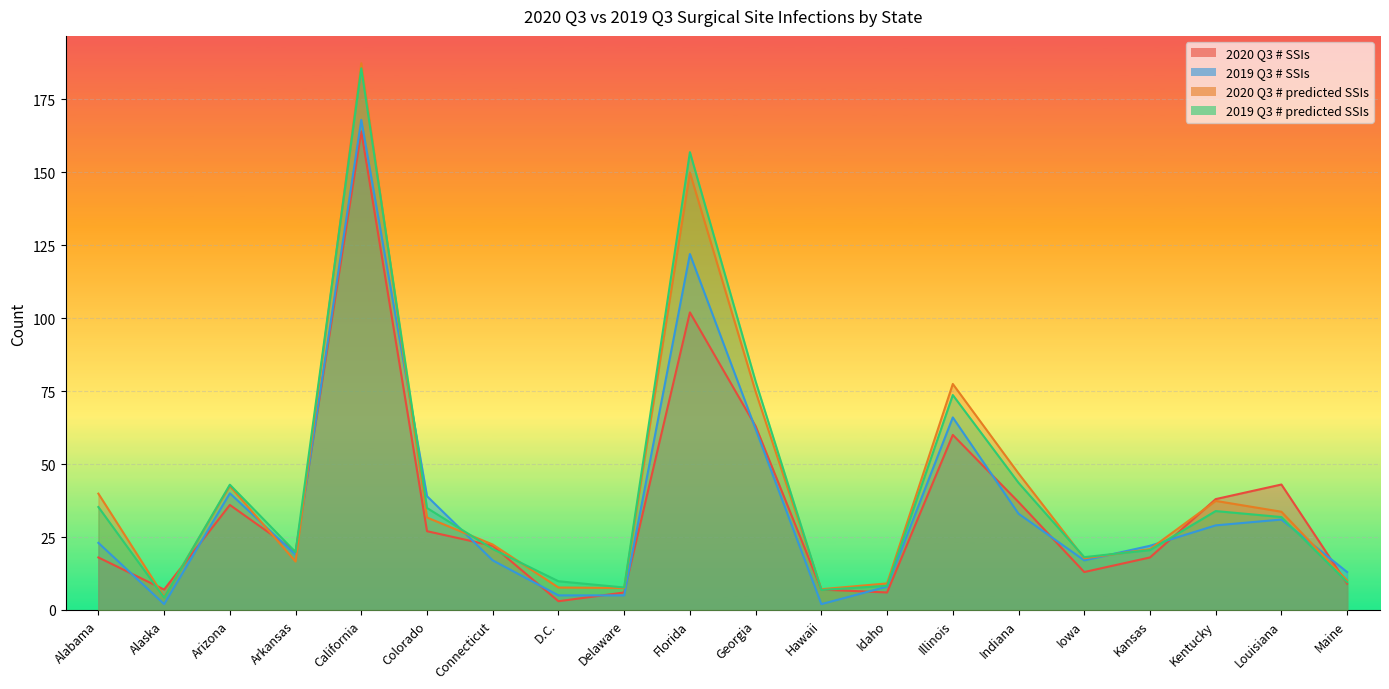

Reading left to right, transcribe all the data shown in this chart.

2020 Q3 # SSIs: Alabama=18.0	Alaska=7.0	Arizona=36.0	Arkansas=20.0	California=164.0	Colorado=27.0	Connecticut=22.0	D.C.=3.0	Delaware=6.0	Florida=102.0	Georgia=63.0	Hawaii=7.0	Idaho=6.0	Illinois=60.0	Indiana=37.0	Iowa=13.0	Kansas=18.0	Kentucky=38.0	Louisiana=43.0	Maine=9.0
2019 Q3 # SSIs: Alabama=23.0	Alaska=2.0	Arizona=40.0	Arkansas=19.0	California=168.0	Colorado=39.0	Connecticut=17.0	D.C.=5.0	Delaware=5.0	Florida=122.0	Georgia=62.0	Hawaii=2.0	Idaho=8.0	Illinois=66.0	Indiana=33.0	Iowa=17.0	Kansas=22.0	Kentucky=29.0	Louisiana=31.0	Maine=13.0
2020 Q3 # predicted SSIs: Alabama=39.9	Alaska=4.5	Arizona=42.5	Arkansas=16.6	California=187.4	Colorado=31.7	Connecticut=22.4	D.C.=7.7	Delaware=7.5	Florida=149.9	Georgia=74.8	Hawaii=7.1	Idaho=9.1	Illinois=77.5	Indiana=46.8	Iowa=17.7	Kansas=20.9	Kentucky=37.4	Louisiana=33.7	Maine=10.1
2019 Q3 # predicted SSIs: Alabama=35.3	Alaska=4.2	Arizona=42.9	Arkansas=19.8	California=185.6	Colorado=35.0	Connecticut=20.9	D.C.=9.8	Delaware=7.7	Florida=156.9	Georgia=78.3	Hawaii=6.9	Idaho=8.3	Illinois=73.7	Indiana=43.6	Iowa=18.1	Kansas=20.5	Kentucky=33.9	Louisiana=31.9	Maine=9.5